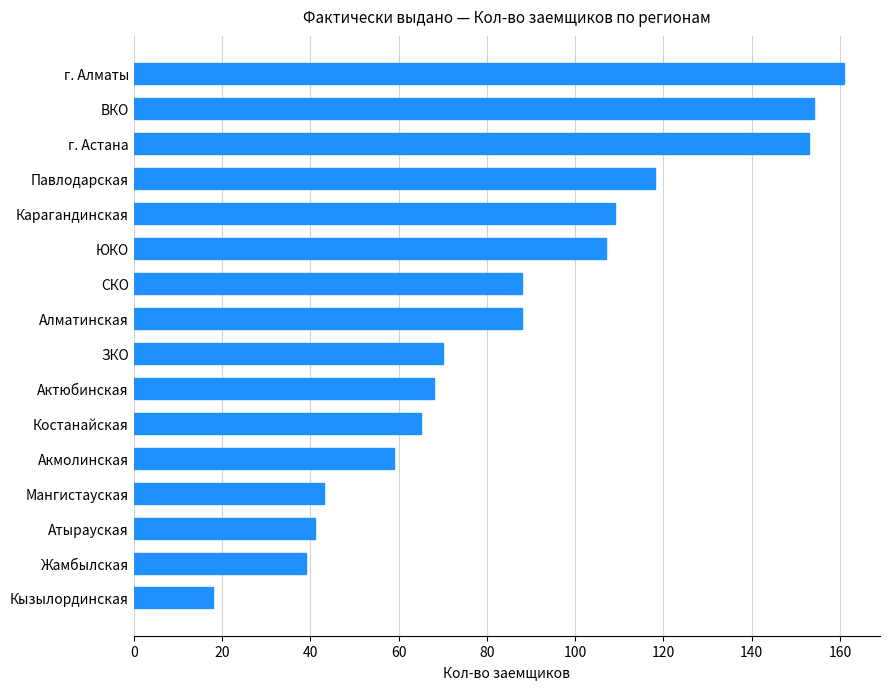

What value does the data have at Алматинская?

88